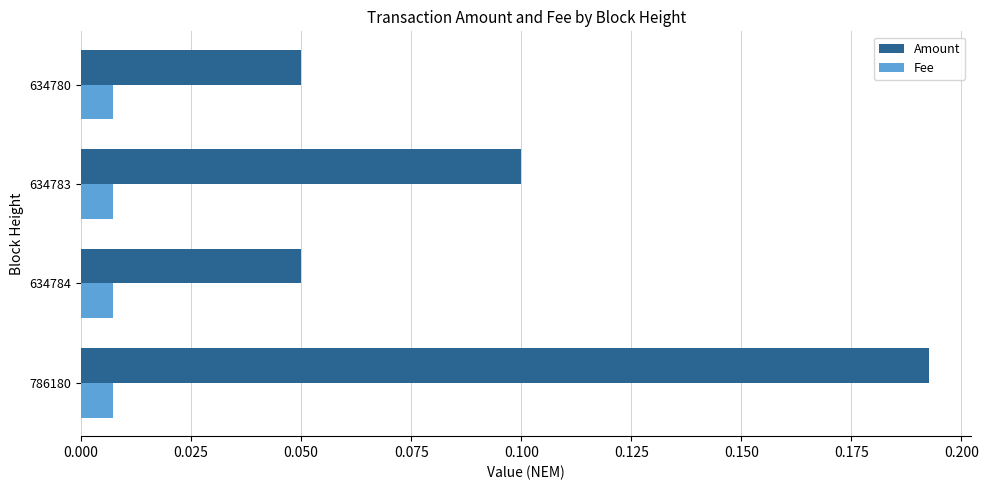

What is the sum of all Amount values?

0.4